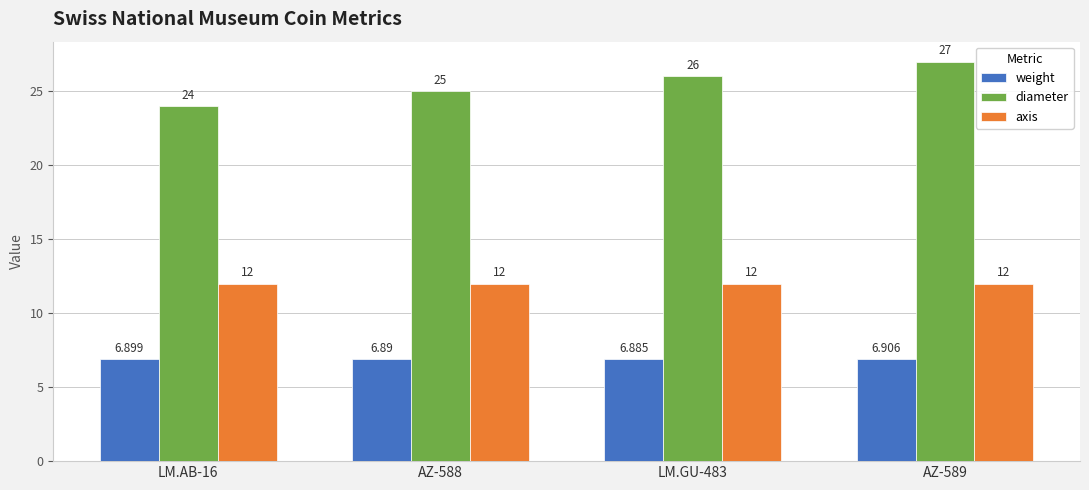

How many distinct data groups are displayed?

3